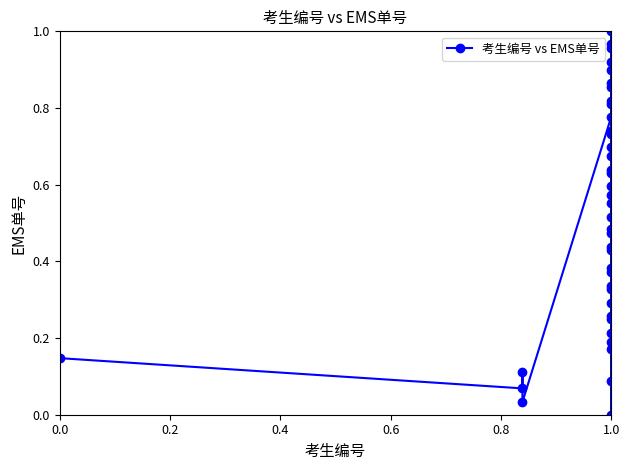

True or false: the data has more than 0 interior local peaks.

True